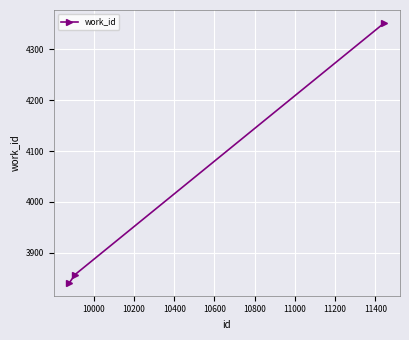

Is this an area chart (filled region under the line)?

No